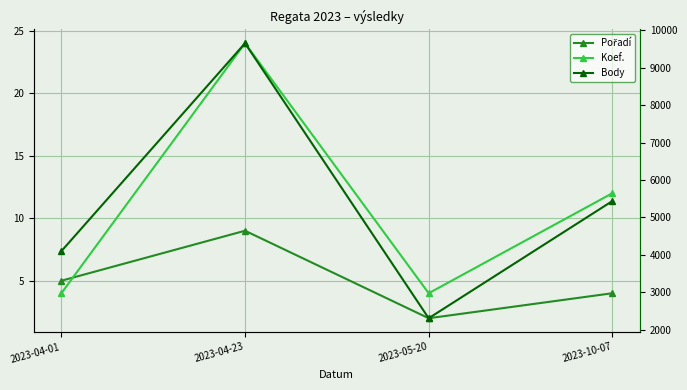

True or false: Body has more than 1 interior local peaks.

False